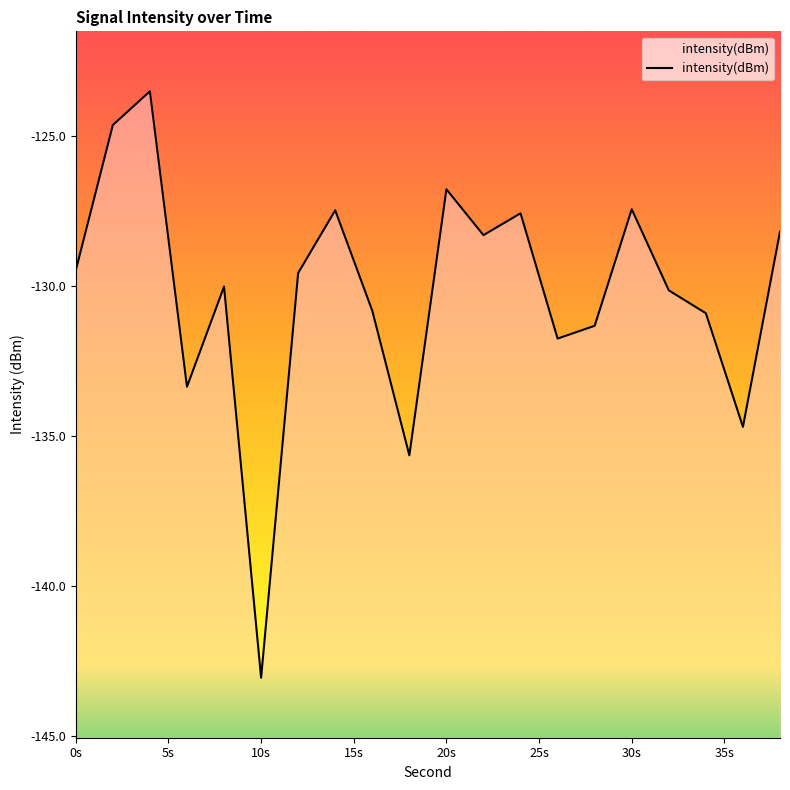

The value at 10s is -143.1. True or false?

True